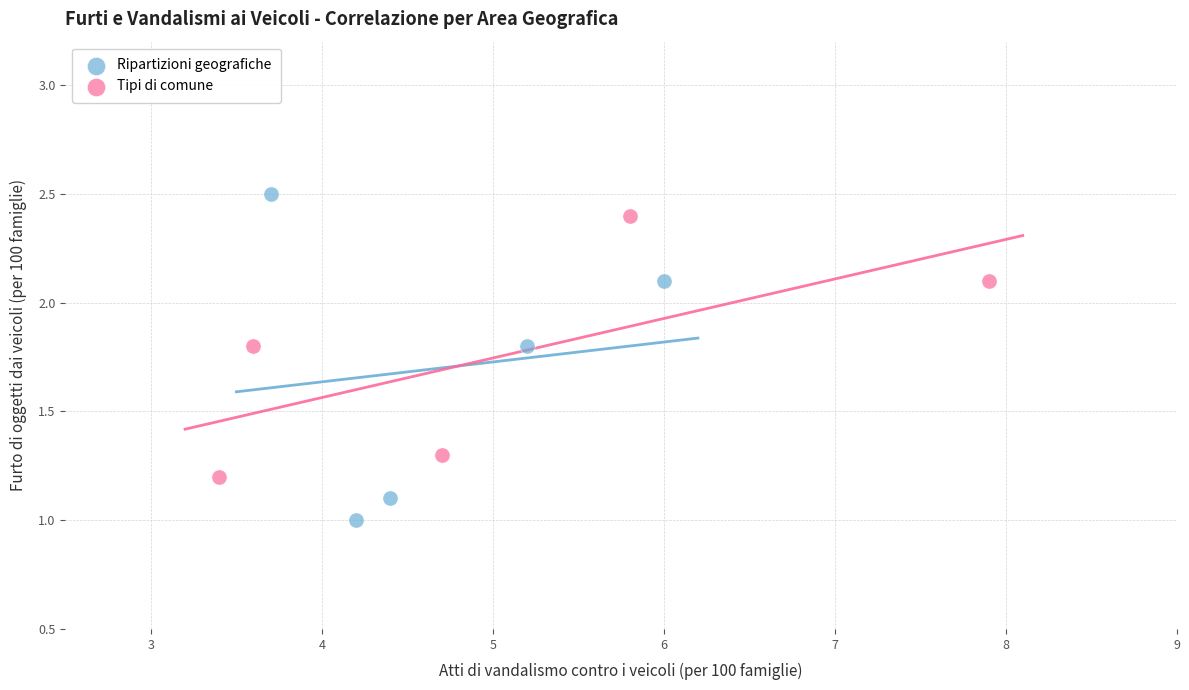

Which series has the widest spread of Y values?

Ripartizioni geografiche